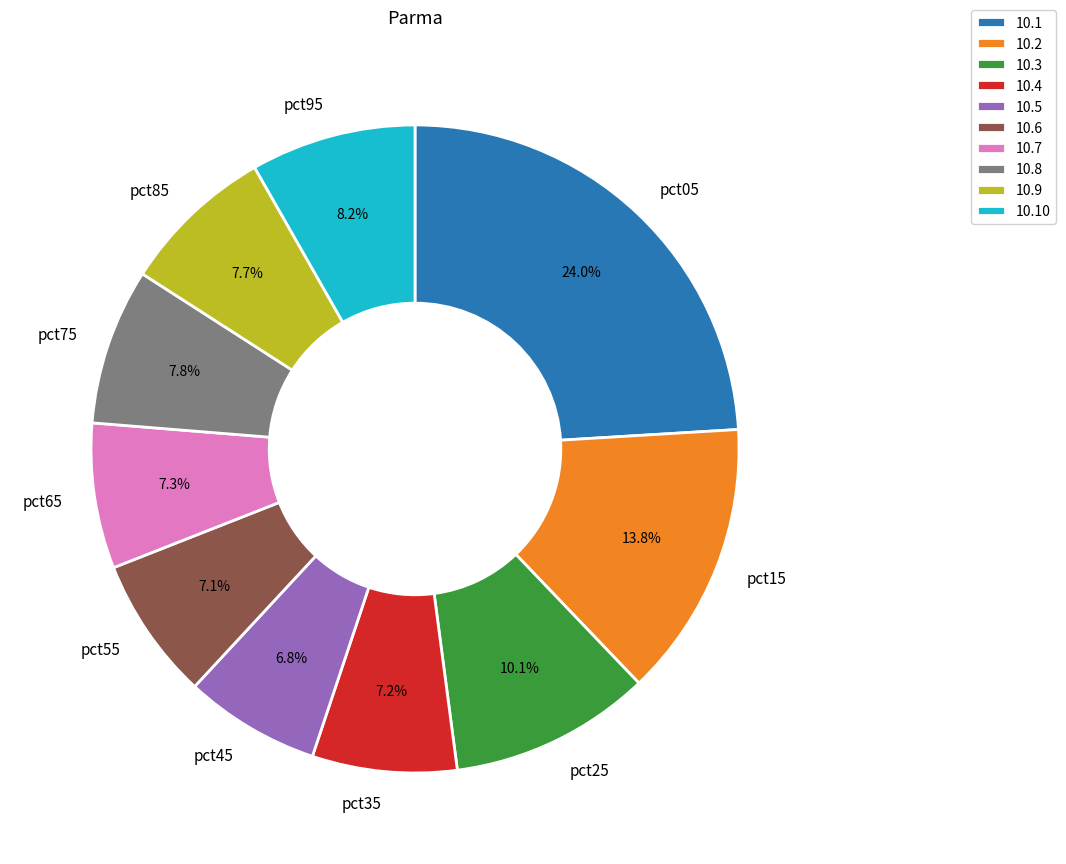

To the nearest percent, what is the combined percentage of pct35 and pct95?

15%